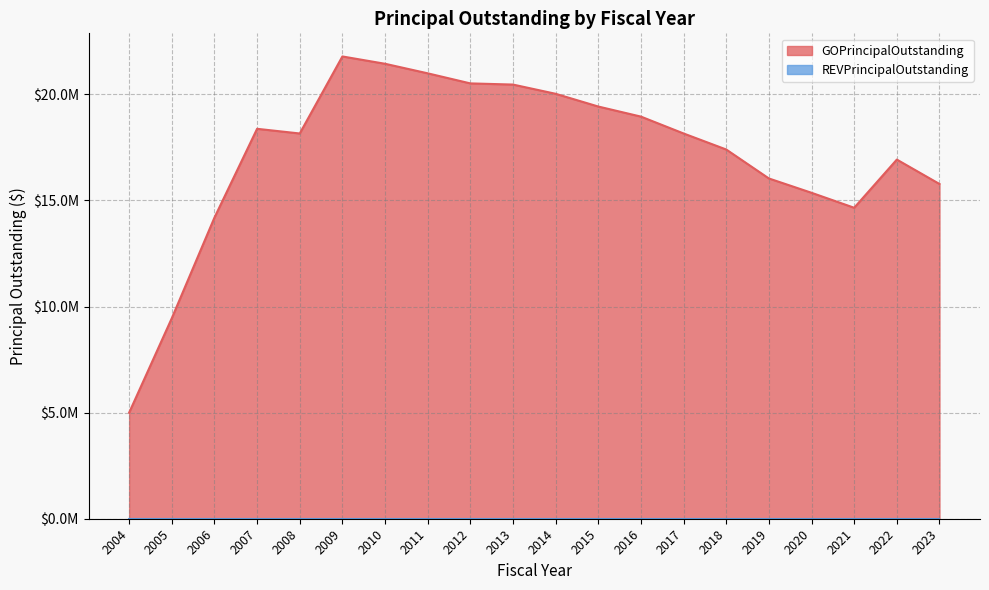

Which category has the highest value across all series?

2009